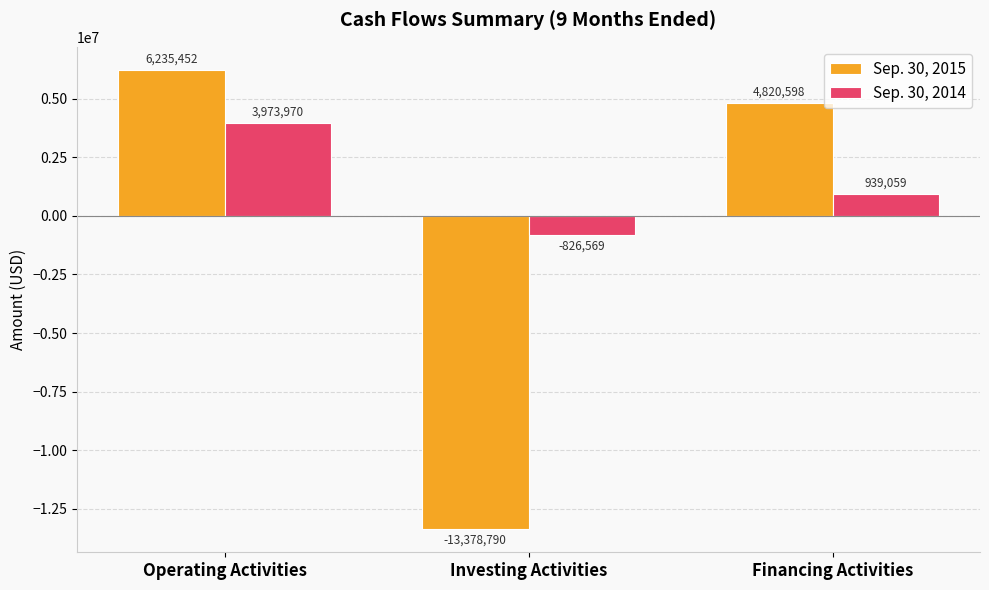

What is the label of the 1st bar from the left?

Operating Activities